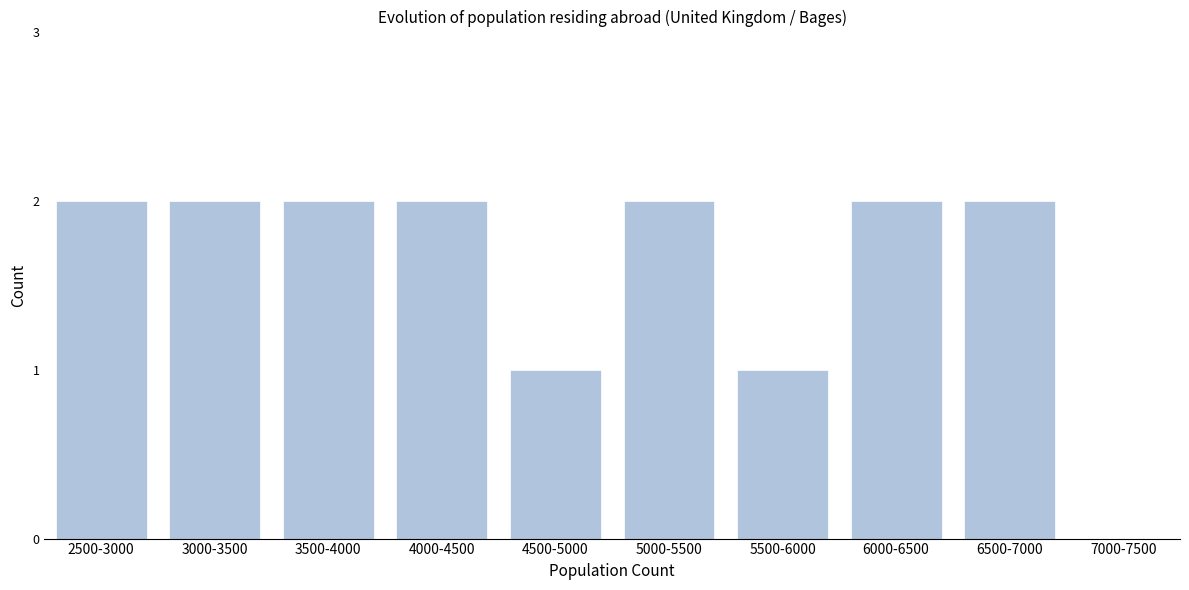

Reading left to right, list all the values displayed in this chart.

2500-3000=2	3000-3500=2	3500-4000=2	4000-4500=2	4500-5000=1	5000-5500=2	5500-6000=1	6000-6500=2	6500-7000=2	7000-7500=0